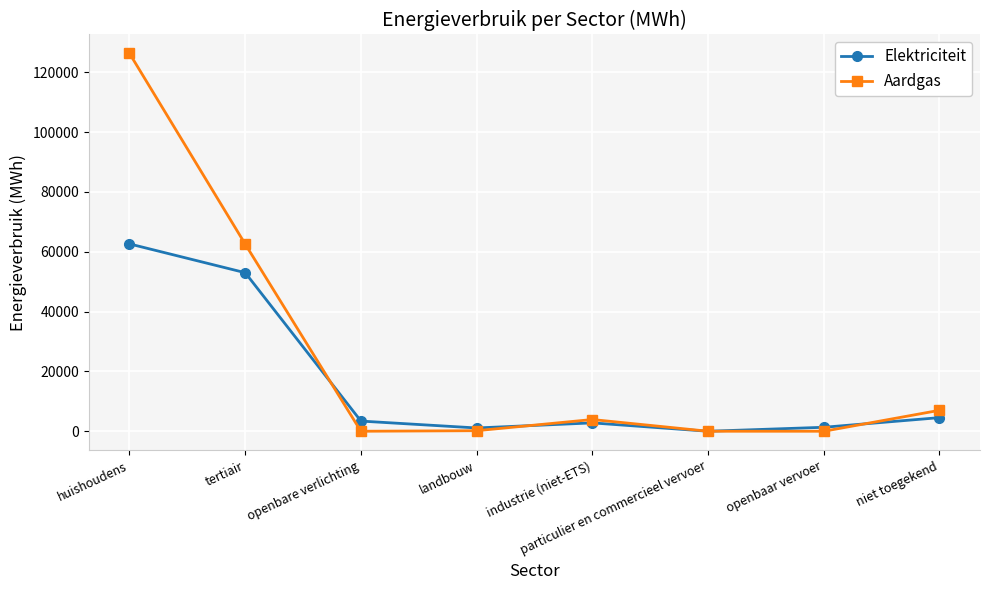

How many times do Elektriciteit and Aardgas cross each other?

4